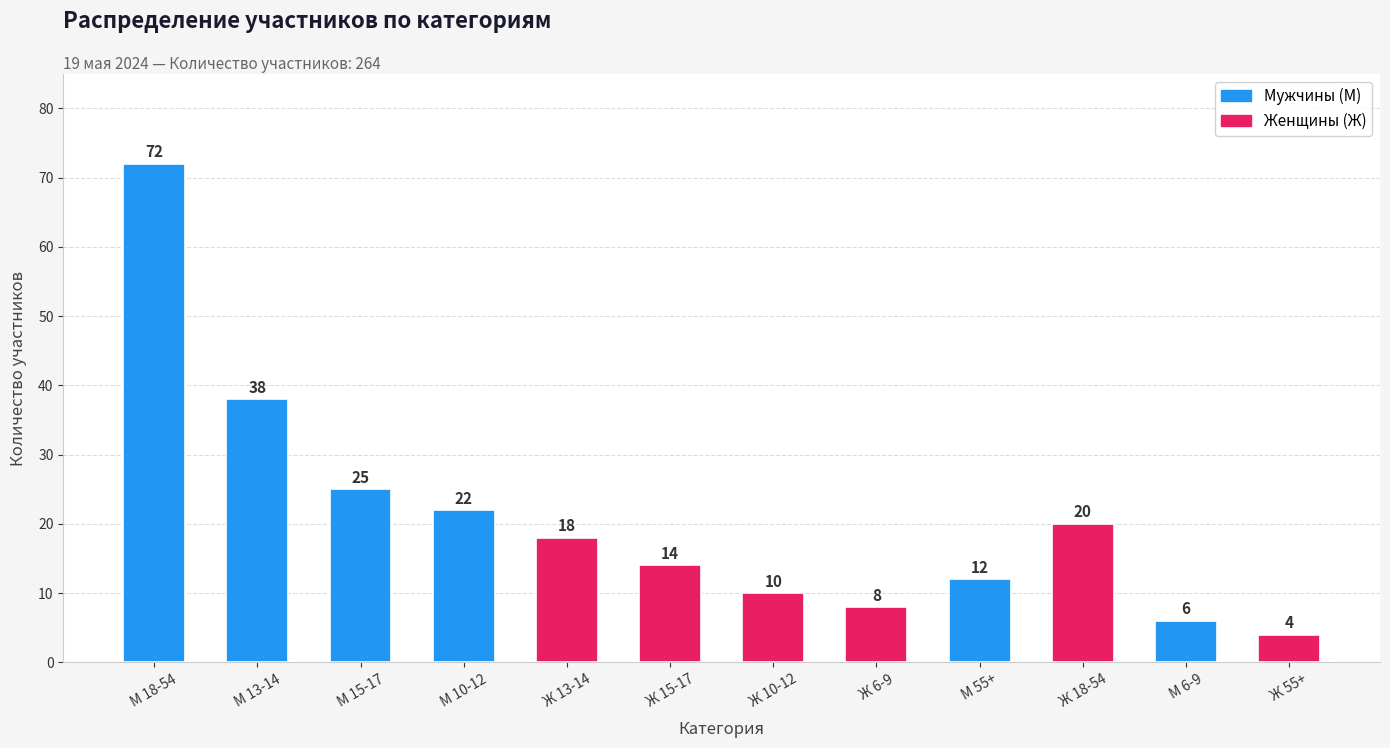

Reading right to left, what are all the values shown in this chart?

4	6	20	12	8	10	14	18	22	25	38	72